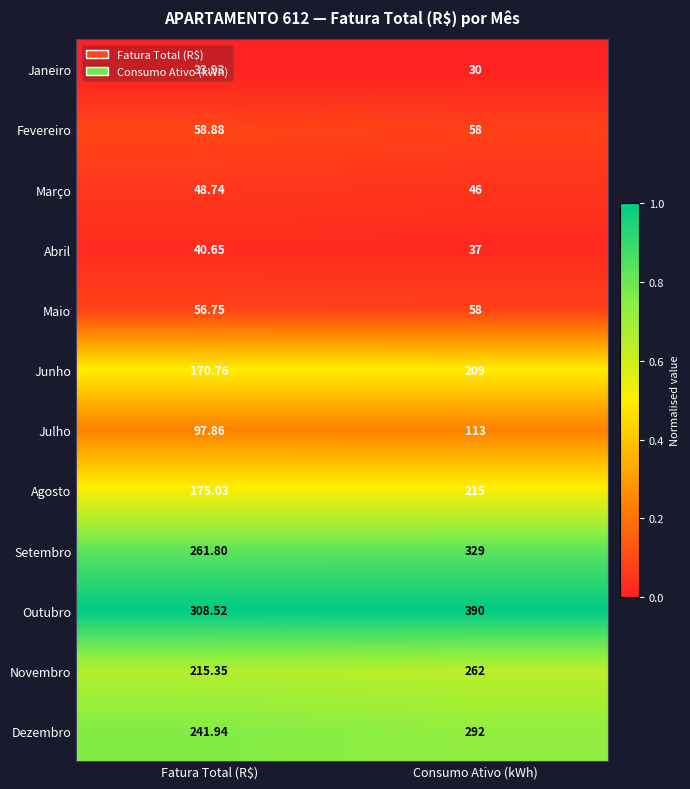

What is the difference between the highest and lowest values at Fatura Total (R$)?

274.6